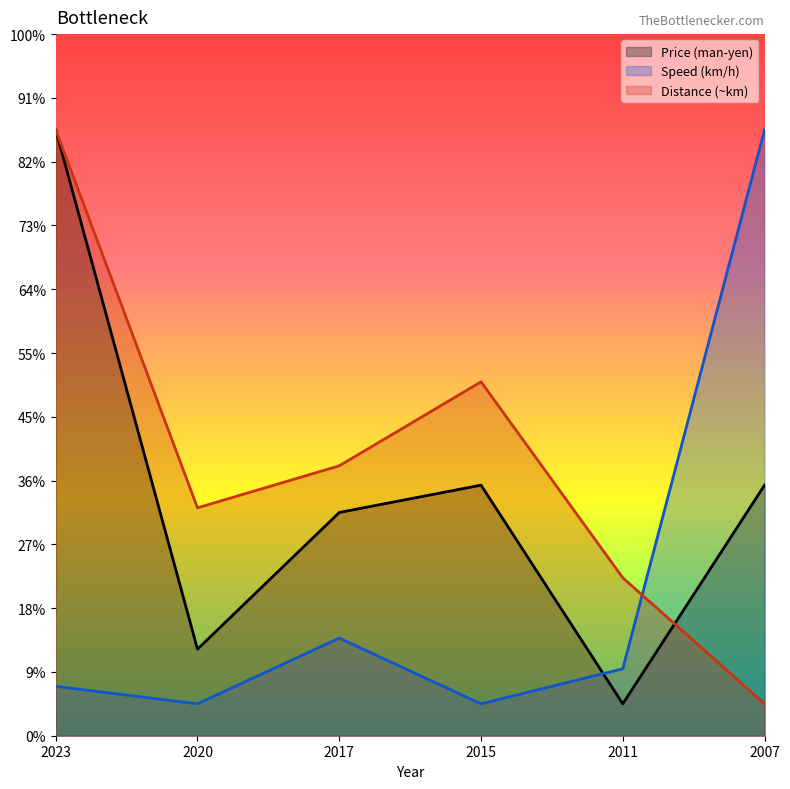

How many interior local peaks does the Speed (km/h) series have?

1